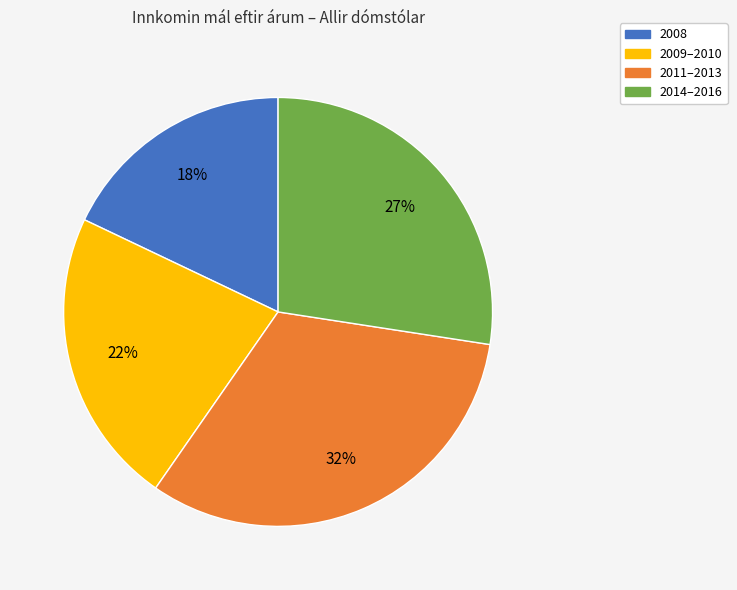

Does any single category account for the majority?

No